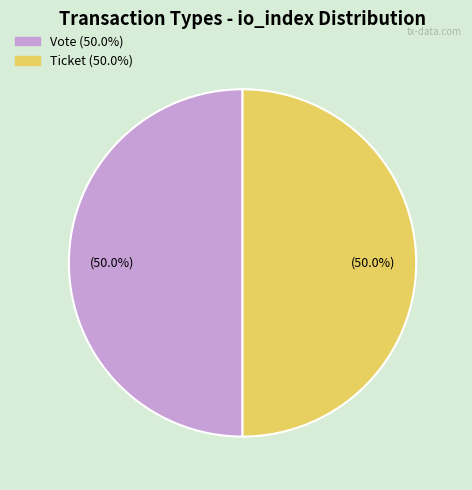

Is the sum of Vote and Ticket greater than half?

Yes